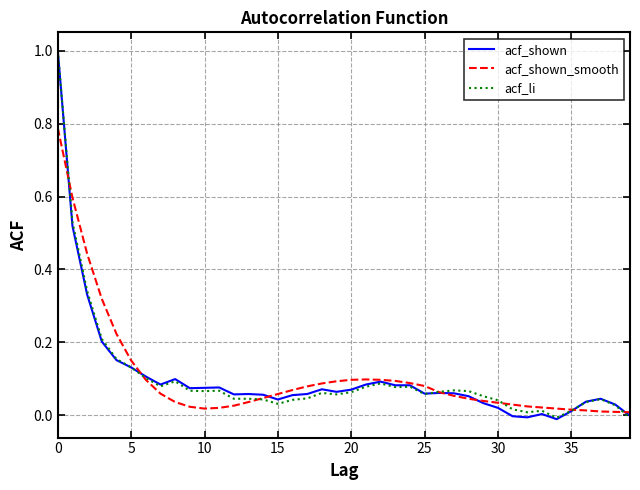

Does the chart have visible grid lines?

Yes